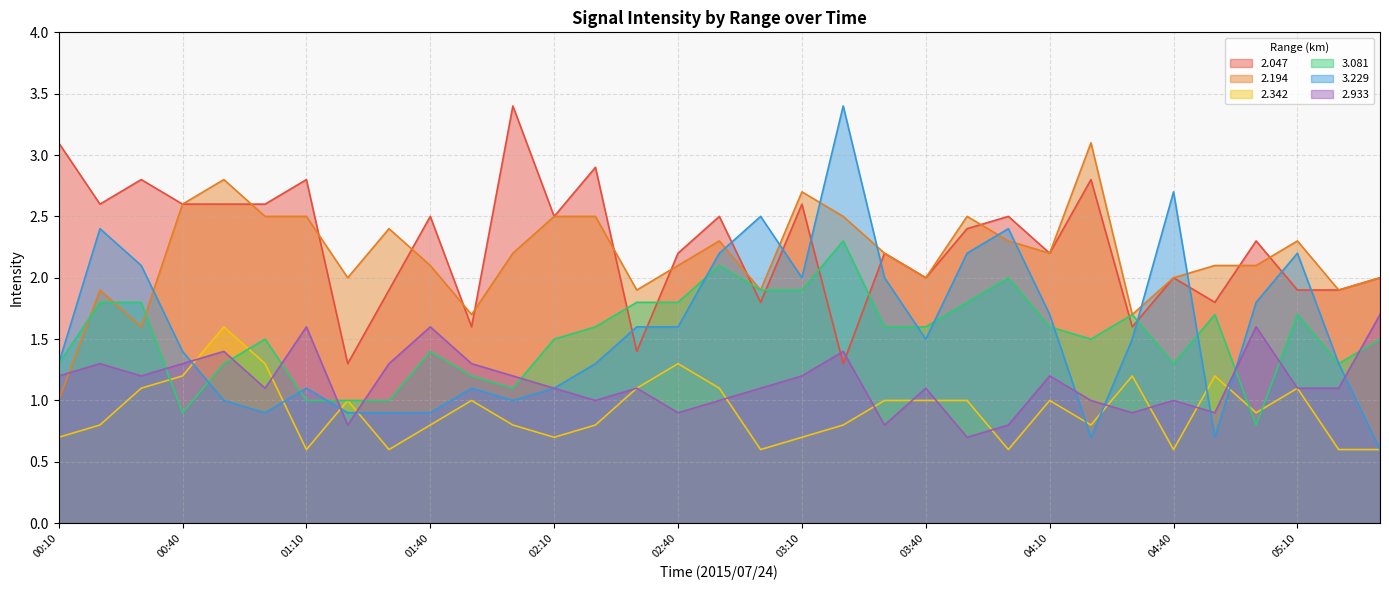

How many lines are shown in the chart?

6